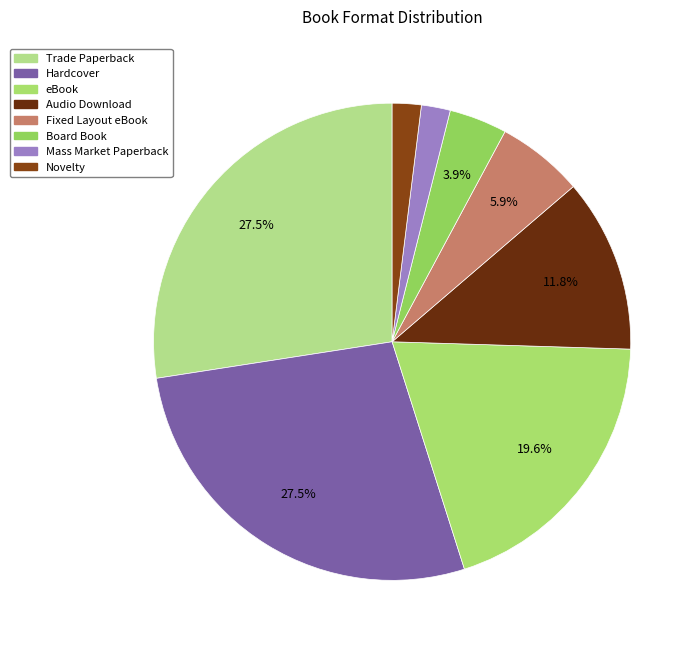

What is the smallest slice in the pie chart?

Mass Market Paperback